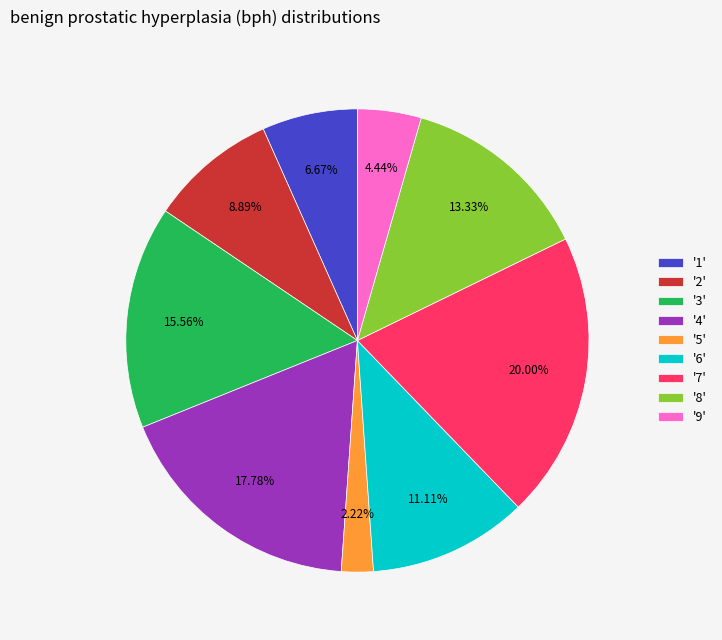

Count the number of slices in the pie.

9